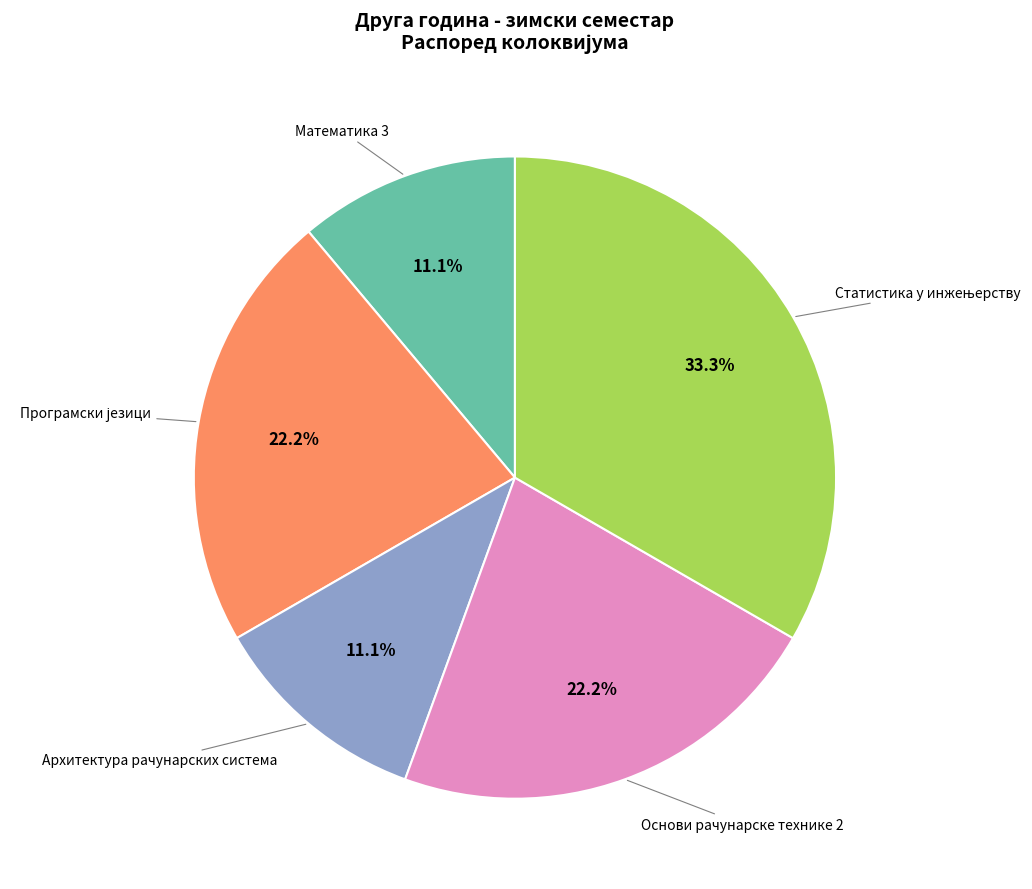

Count the number of slices in the pie.

5